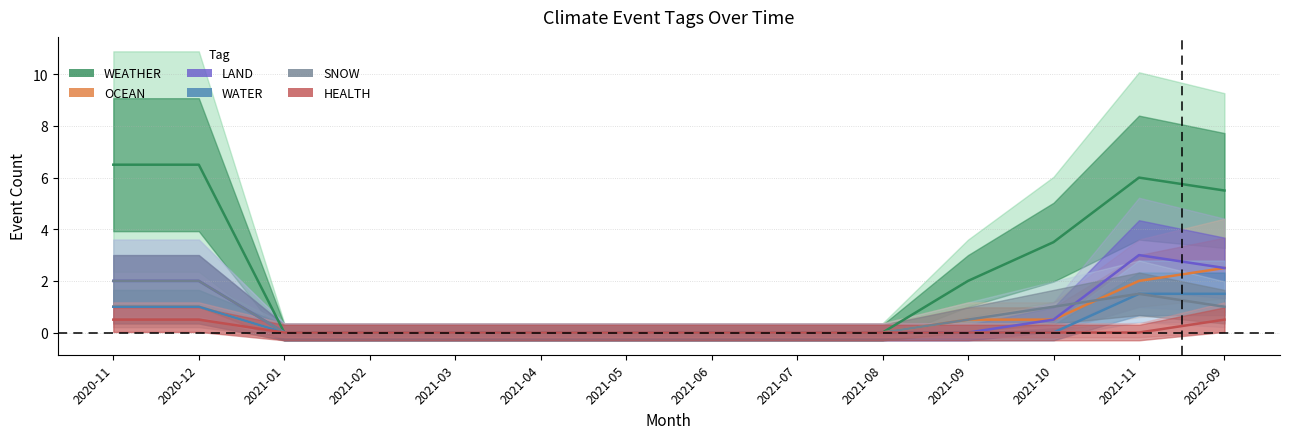

What value does the WEATHER series have at 2021-10?

3.5